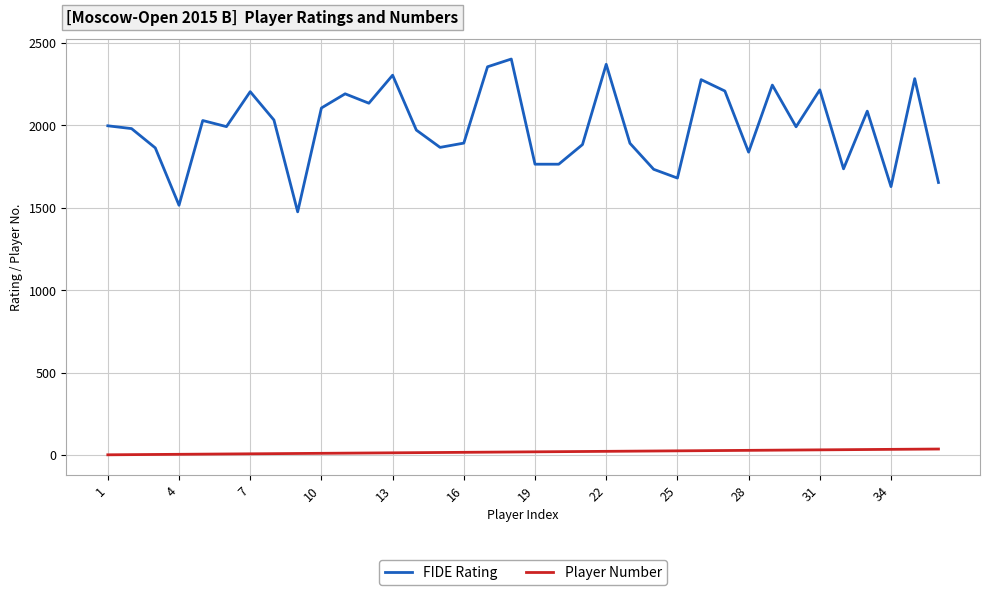

True or false: Player Number and FIDE Rating cross at least once.

False